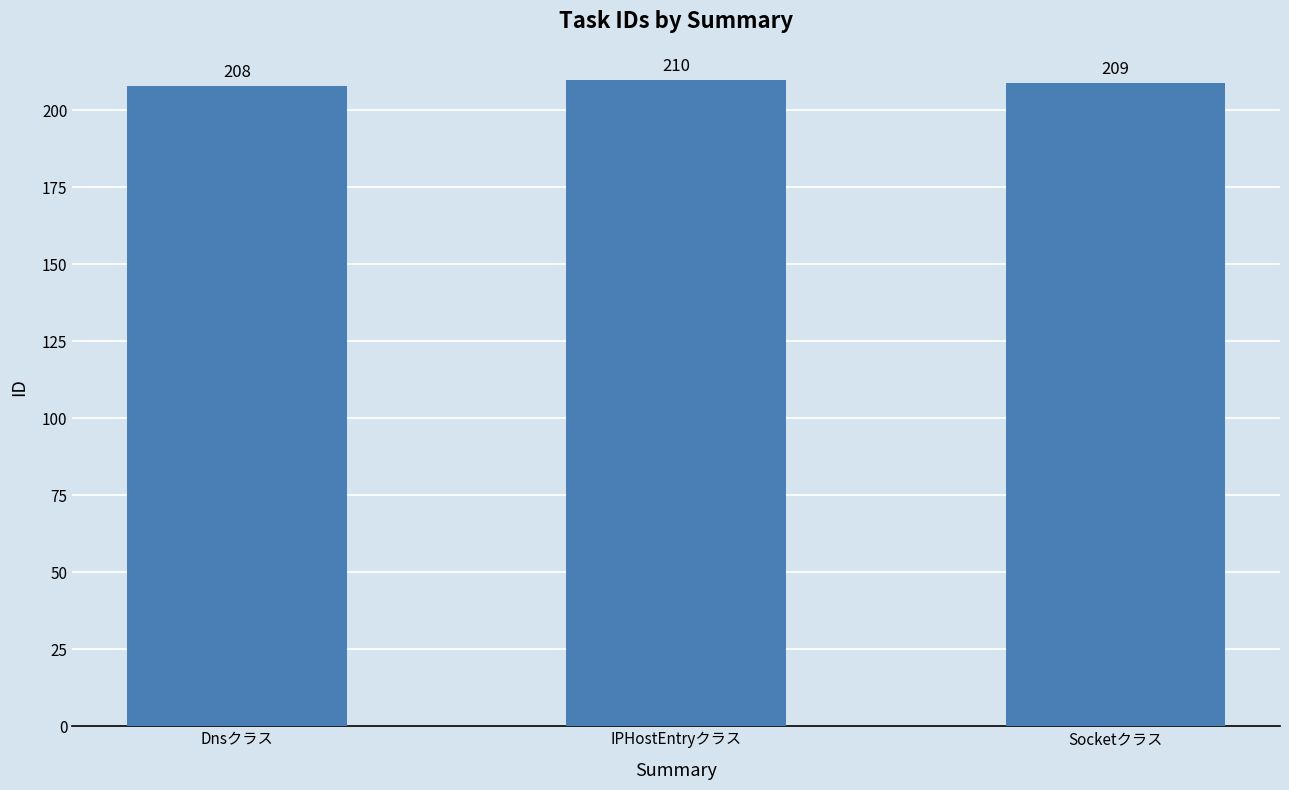

What is the average value?

209